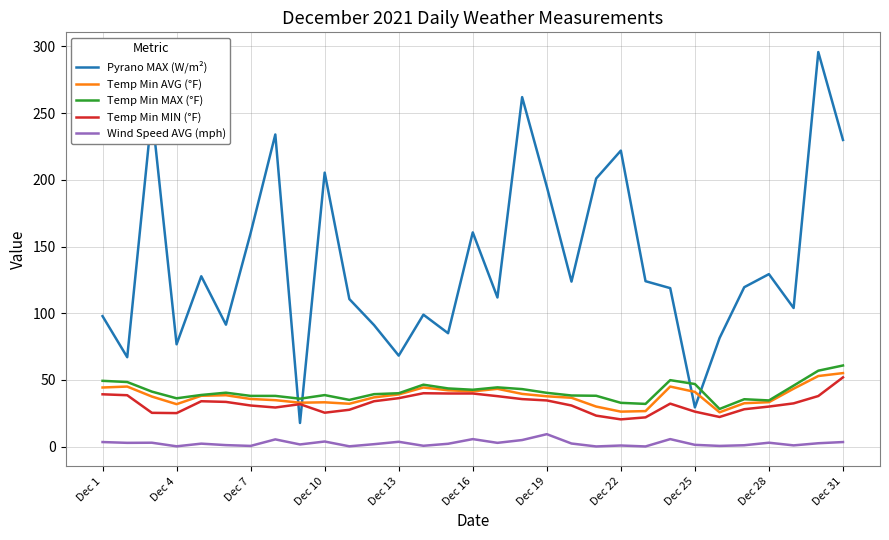

What is the difference between the maximum and minimum values in the Pyrano MAX (W/m²) series?

278.1